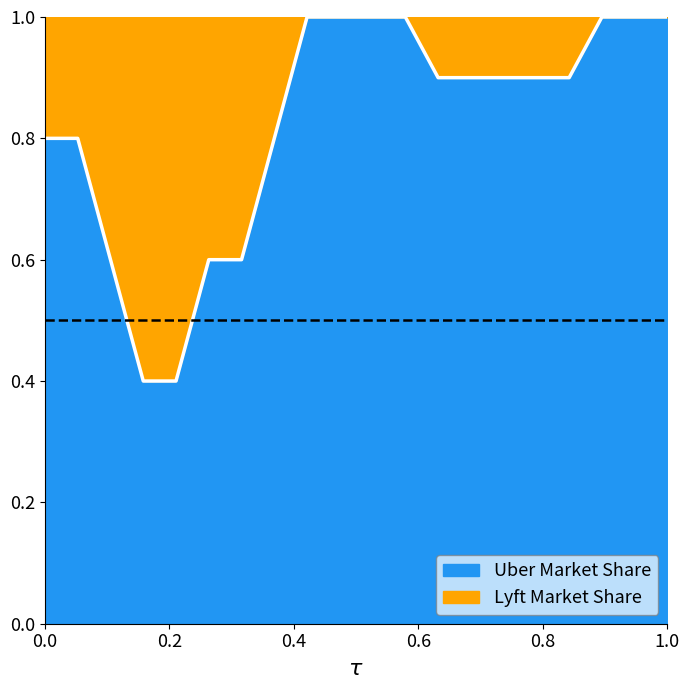

How many interior local valleys does the Uber Market Share series have?

2